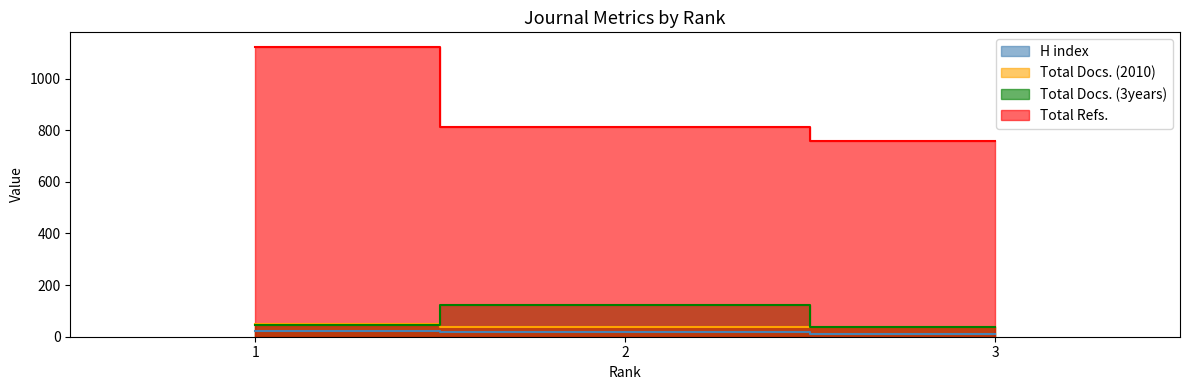

Count the number of data series in this chart.

4